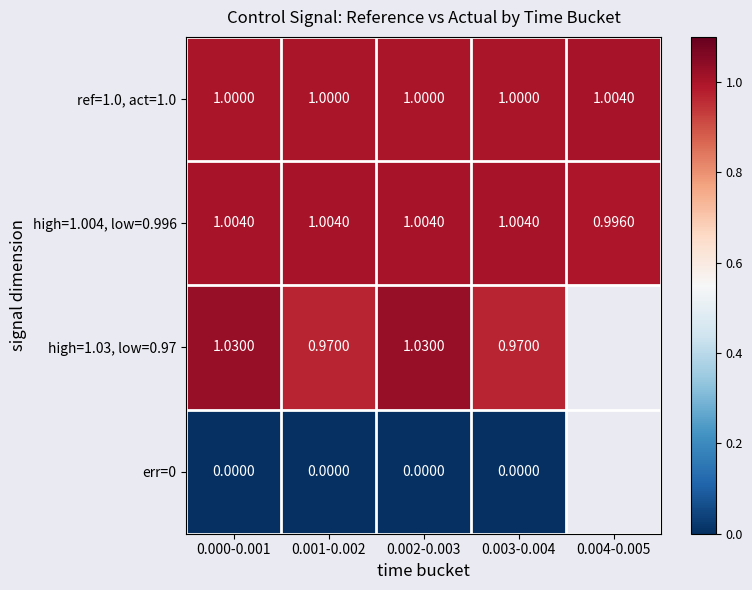

What is the sum of the high=1.004, low=0.996 values at 0.000-0.001 and 0.004-0.005?

2.0